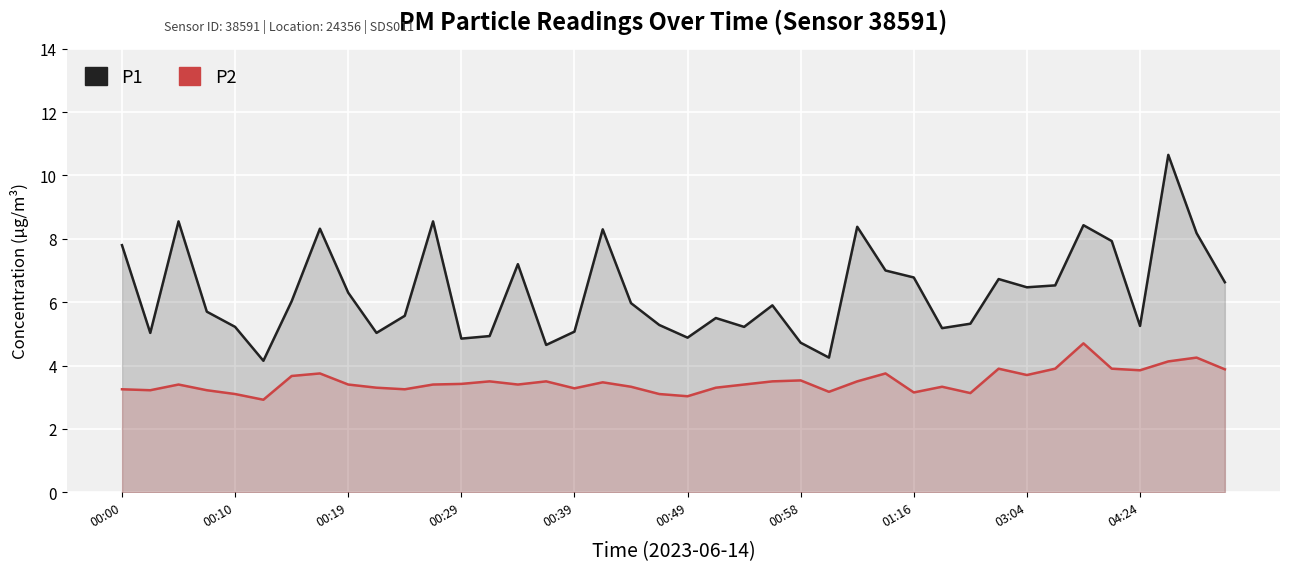

What is the greatest value displayed?

10.7